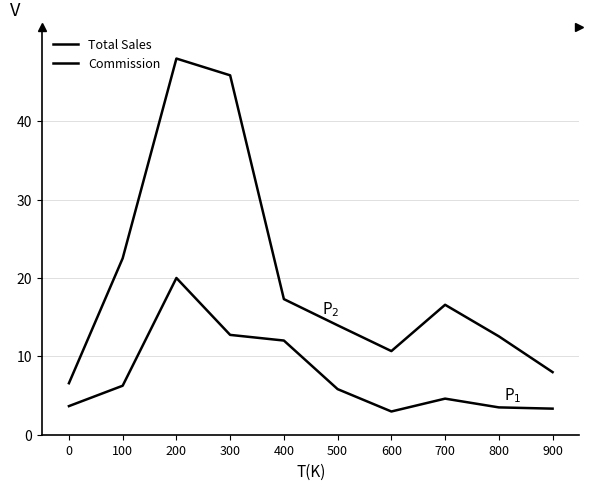

Reading left to right, list all the values displayed in this chart.

Total Sales: 6.6	22.5	48.0	45.9	17.3	14.0	10.7	16.6	12.6	8.0
Commission: 3.7	6.3	20.0	12.7	12.0	5.8	3.0	4.6	3.5	3.3